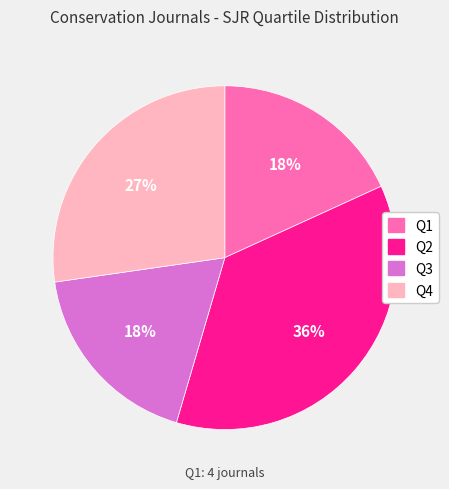

What is the largest slice in the pie chart?

Q2